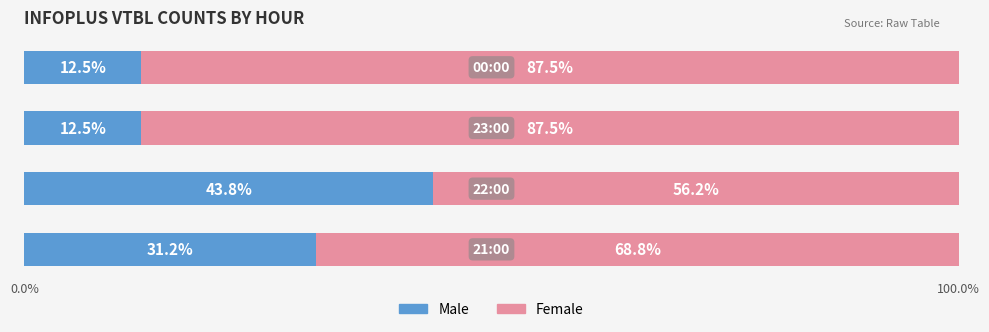

What is the maximum value for Male?

43.8